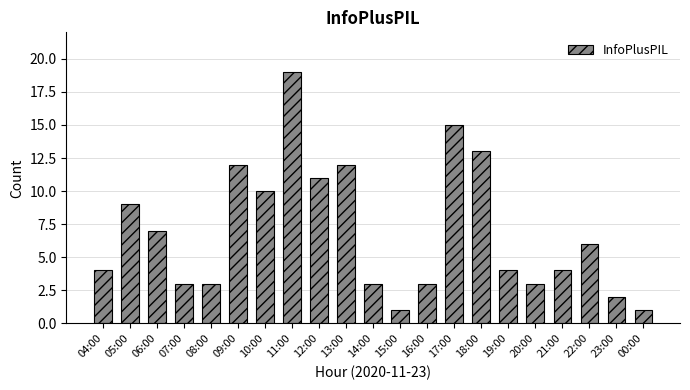

What is the greatest value displayed?

19